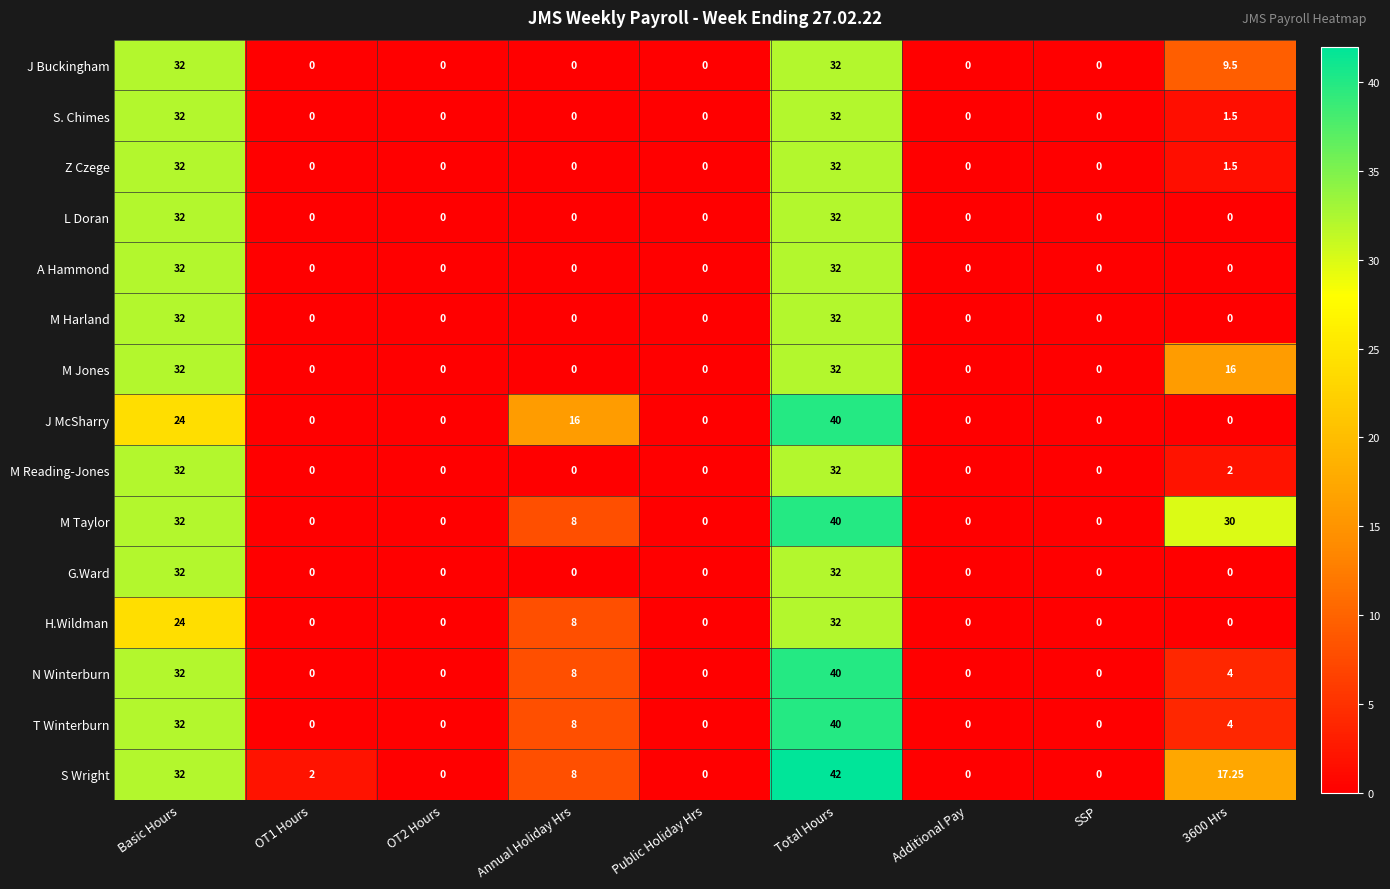

Between Public Holiday Hrs and 3600 Hrs, which series saw the biggest shift?

M Taylor